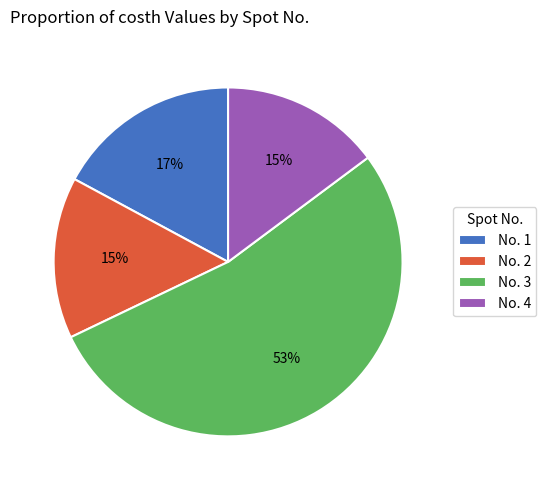

Is it true that No. 4 is 22% of the pie?

False